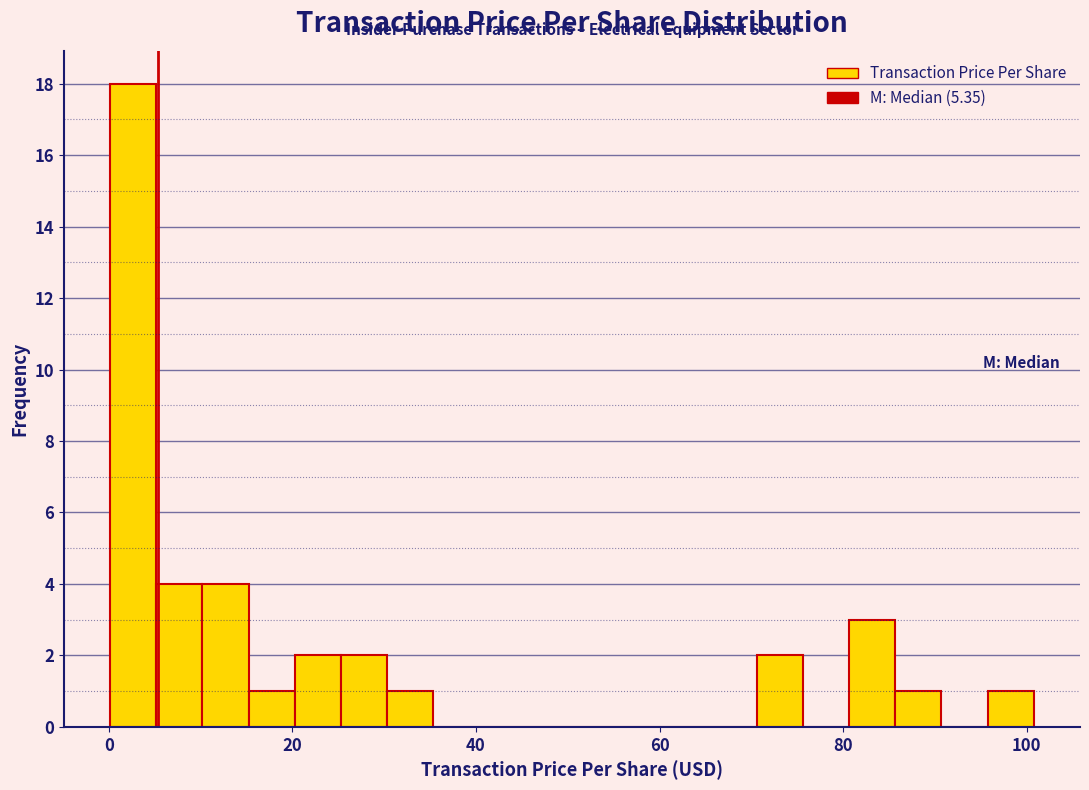

Read against the x-axis, roughly where is the centre of the tallest bar?

2